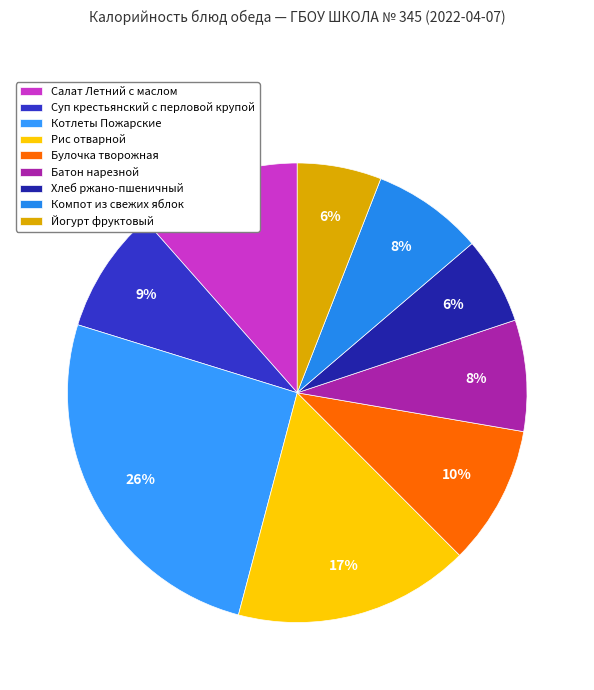

Rank the categories by value from highest to lowest.

Котлеты Пожарские, Рис отварной, Салат Летний с маслом, Булочка творожная, Суп крестьянский с перловой крупой, Батон нарезной, Компот из свежих яблок, Хлеб ржано-пшеничный, Йогурт фруктовый